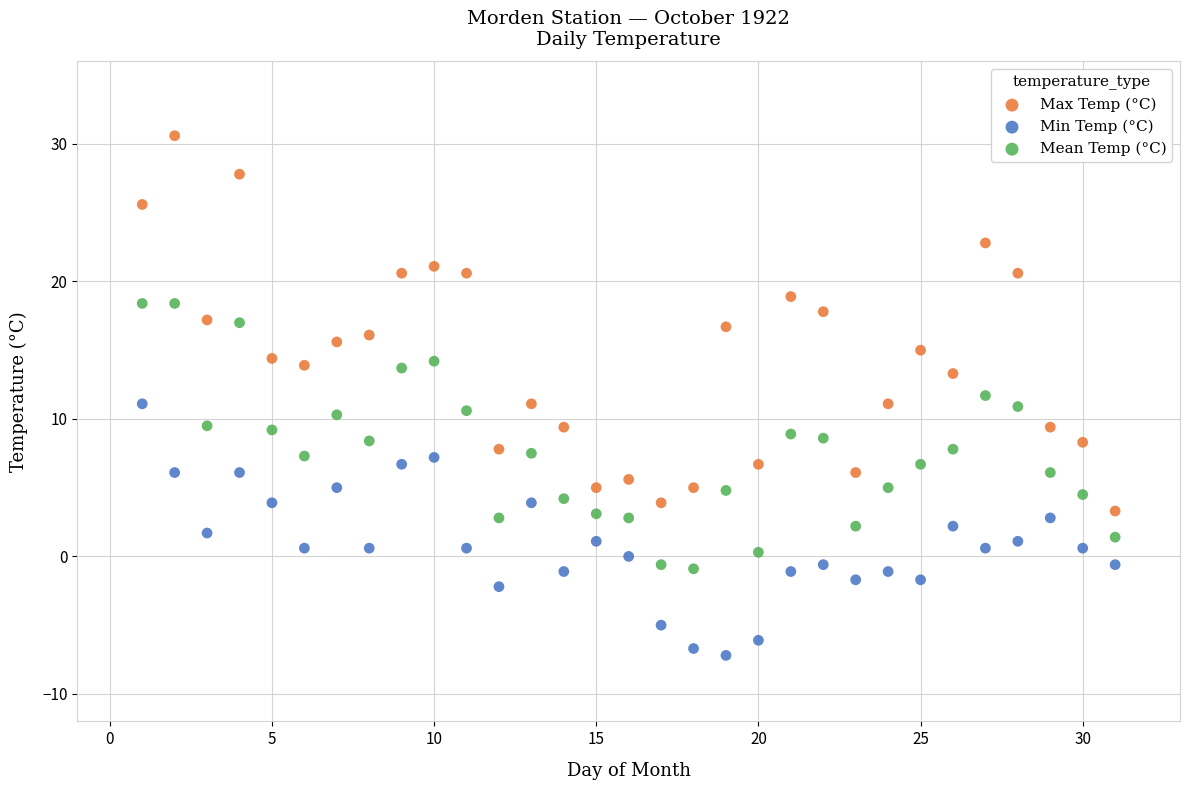

What are all the series names shown in the legend?

Max Temp (°C), Min Temp (°C), Mean Temp (°C)